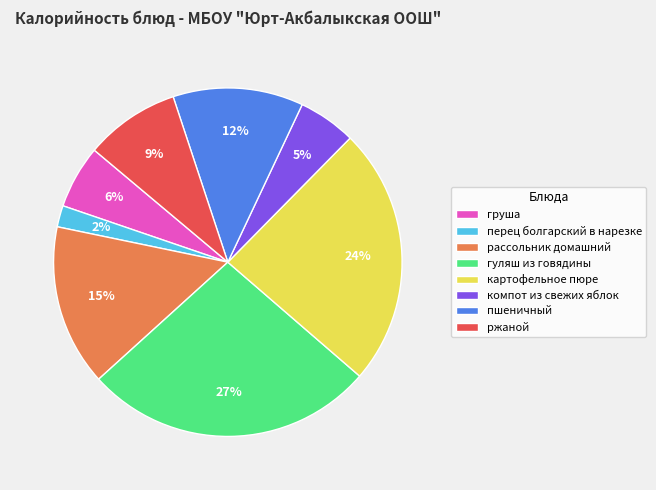

To the nearest percent, what is the average slice percentage?

12%